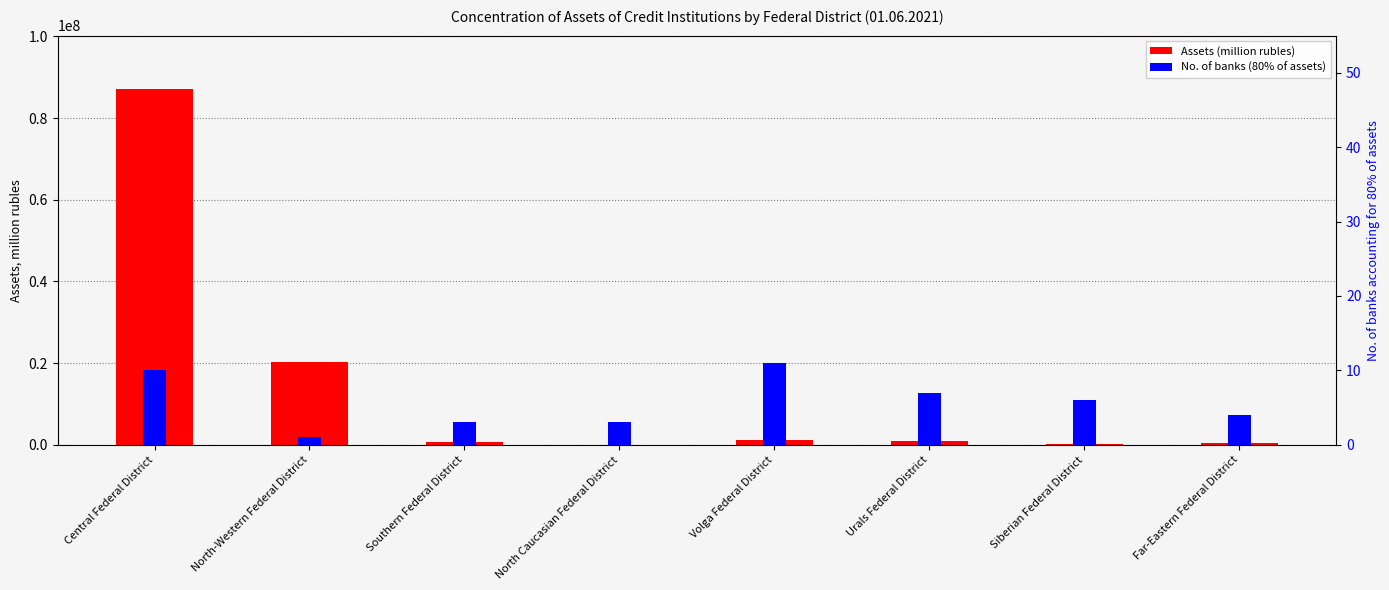

Which category has the lowest value in the Assets (million rubles) series?

North Caucasian Federal District